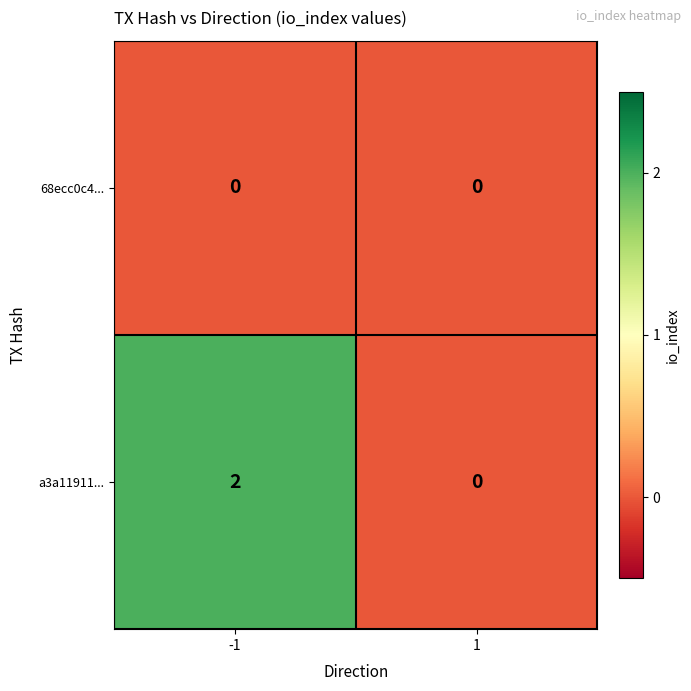

True or false: a3a11911... has a value of 2 at -1.

True